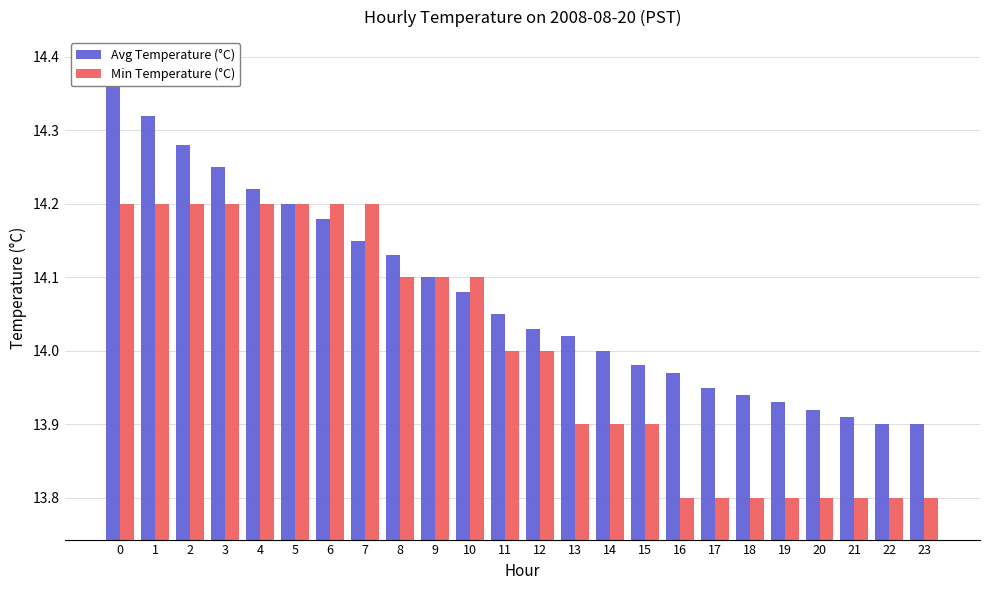

What is the difference between the Avg Temperature (°C) values at 0 and 14?

0.4